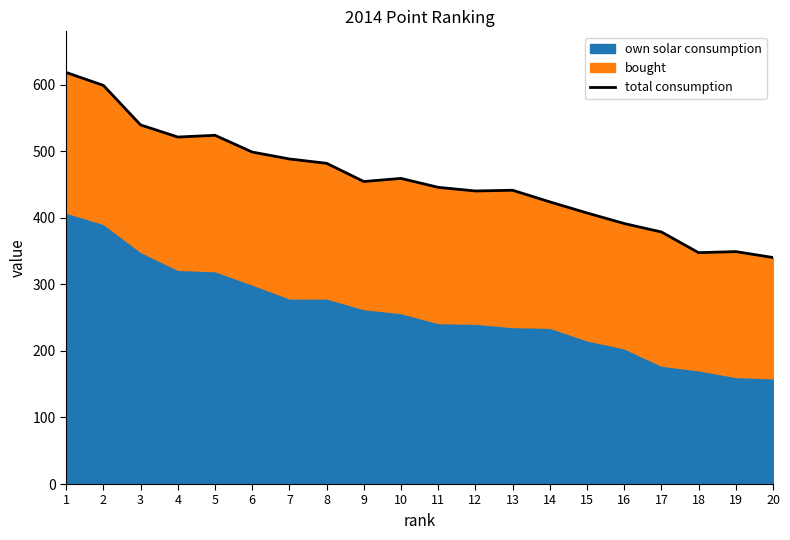

Between 20 and 1, which is larger?

1